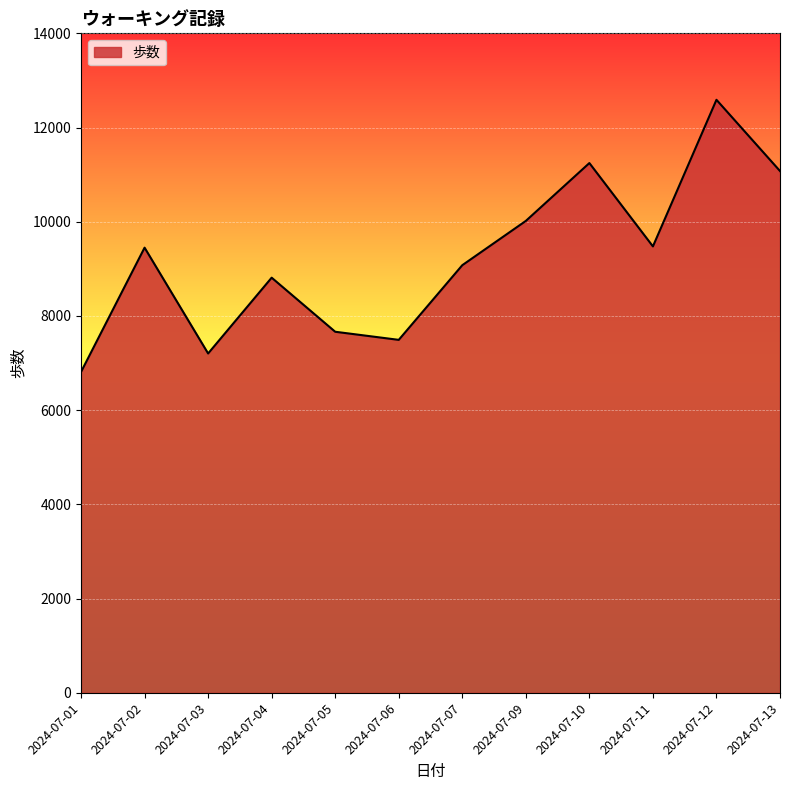

Which has a higher value, 2024-07-02 or 2024-07-06?

2024-07-02